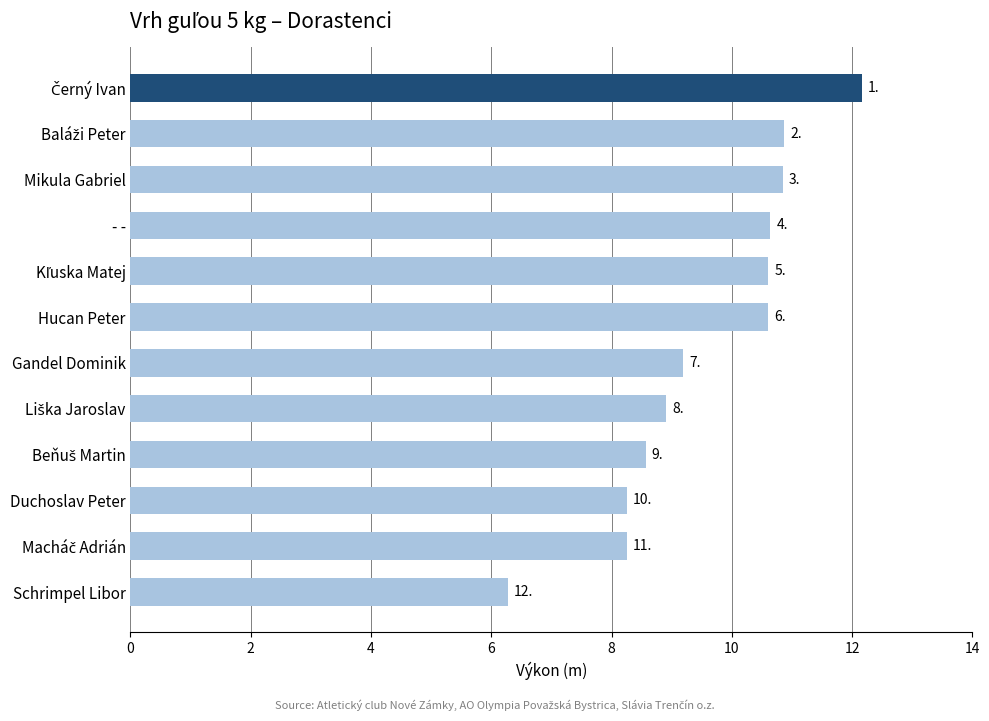

How many bars are there in total?

12